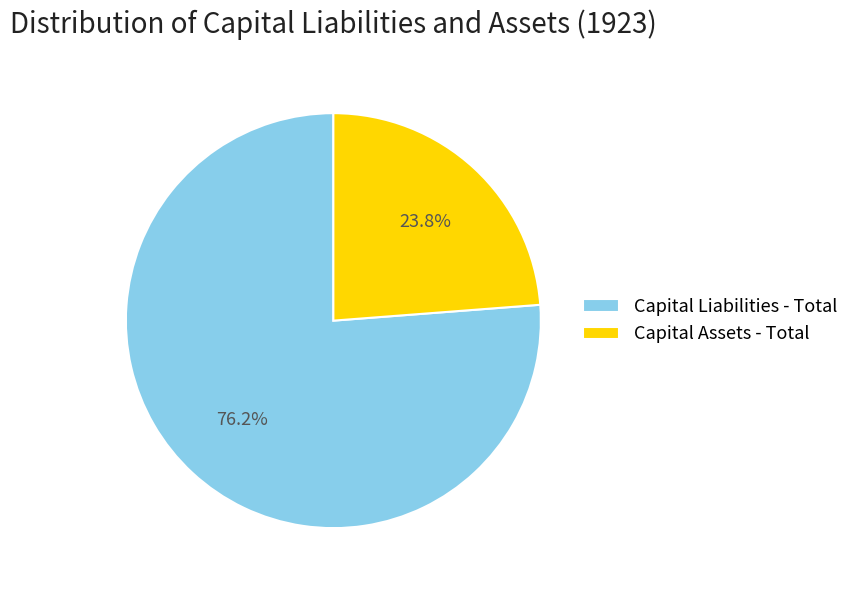

How many segments does this pie chart have?

2